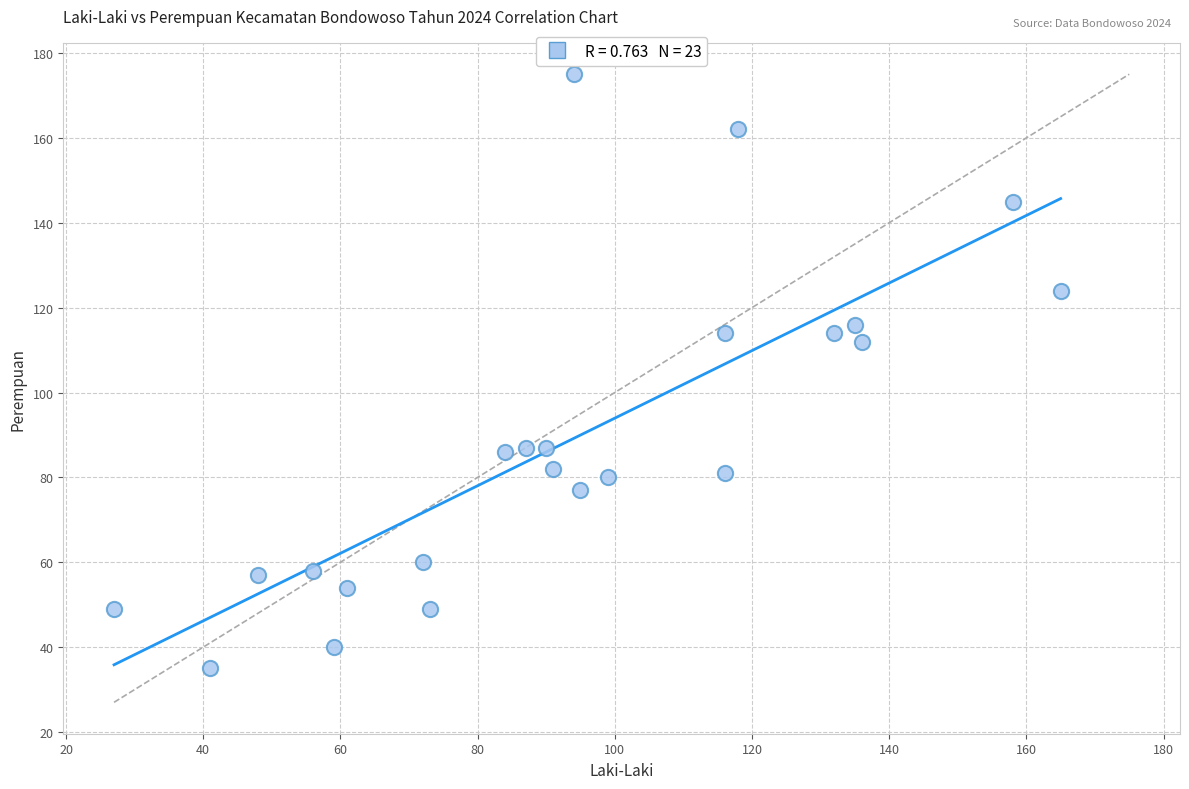

What Y value in the scatter plot is closest to 105?

112